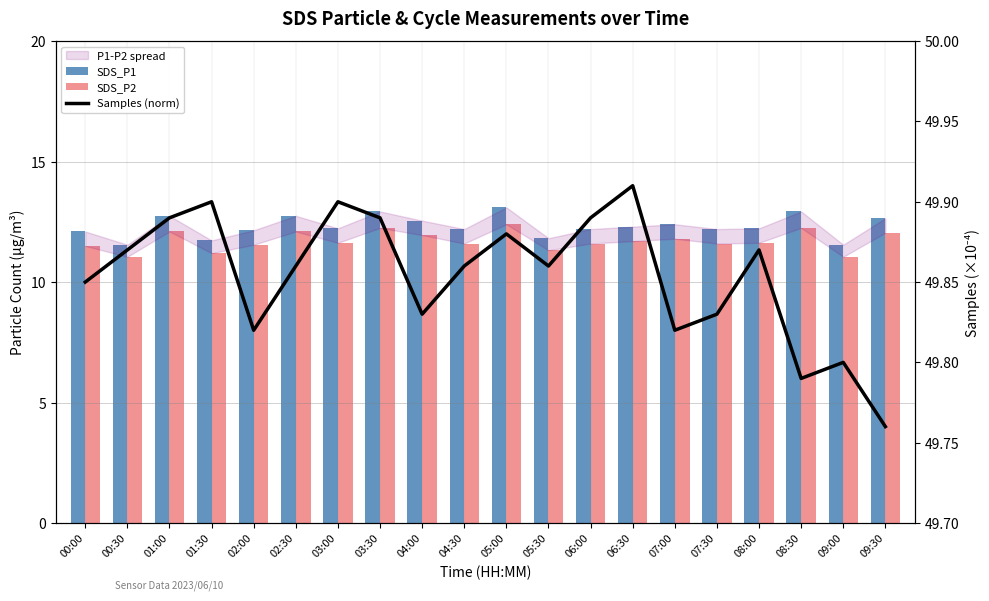

Count the number of categories in the chart.

20